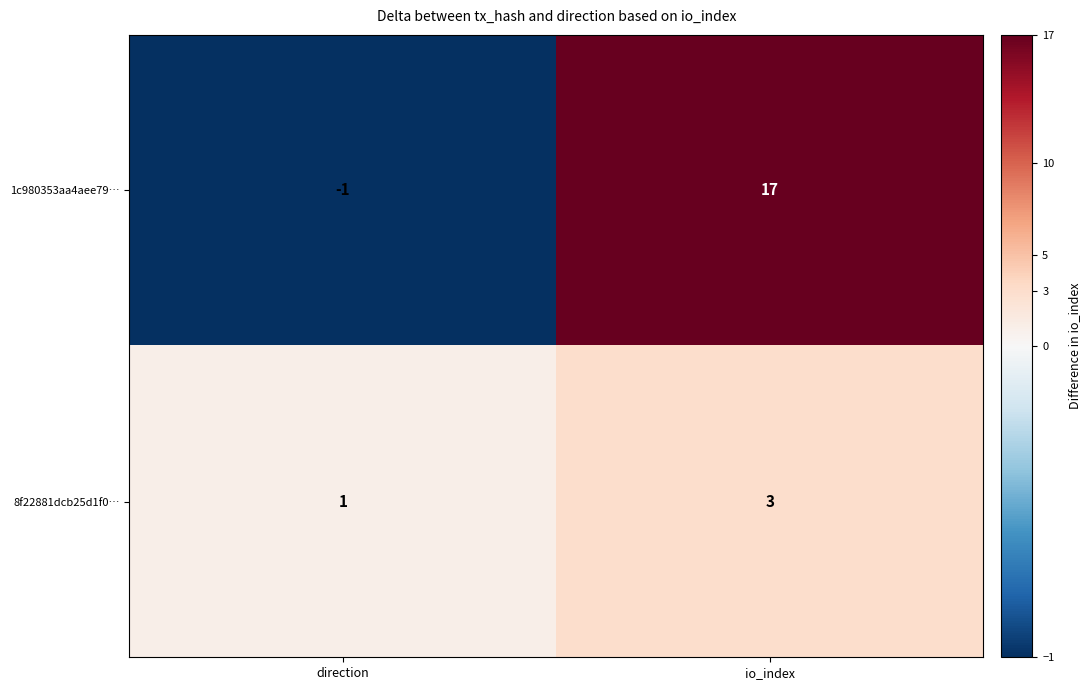

The 1c980353aa4aee79… series shows 7 at io_index. True or false?

False